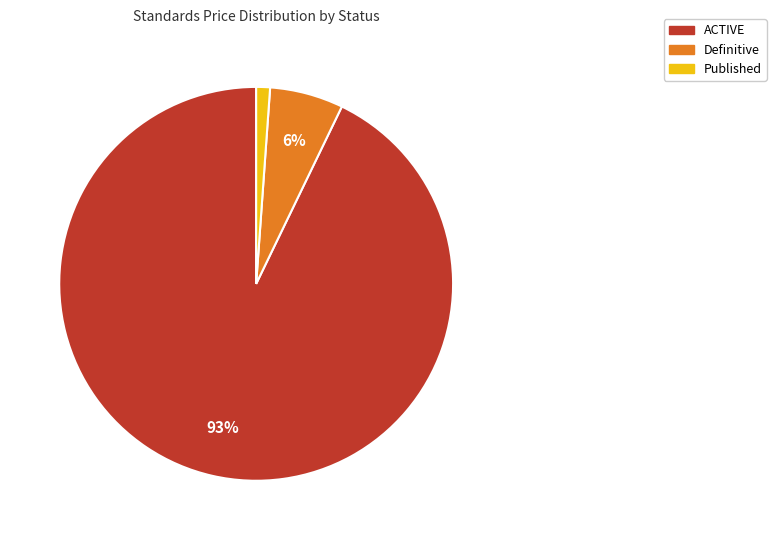

Is there any slice that represents more than half of the pie?

Yes